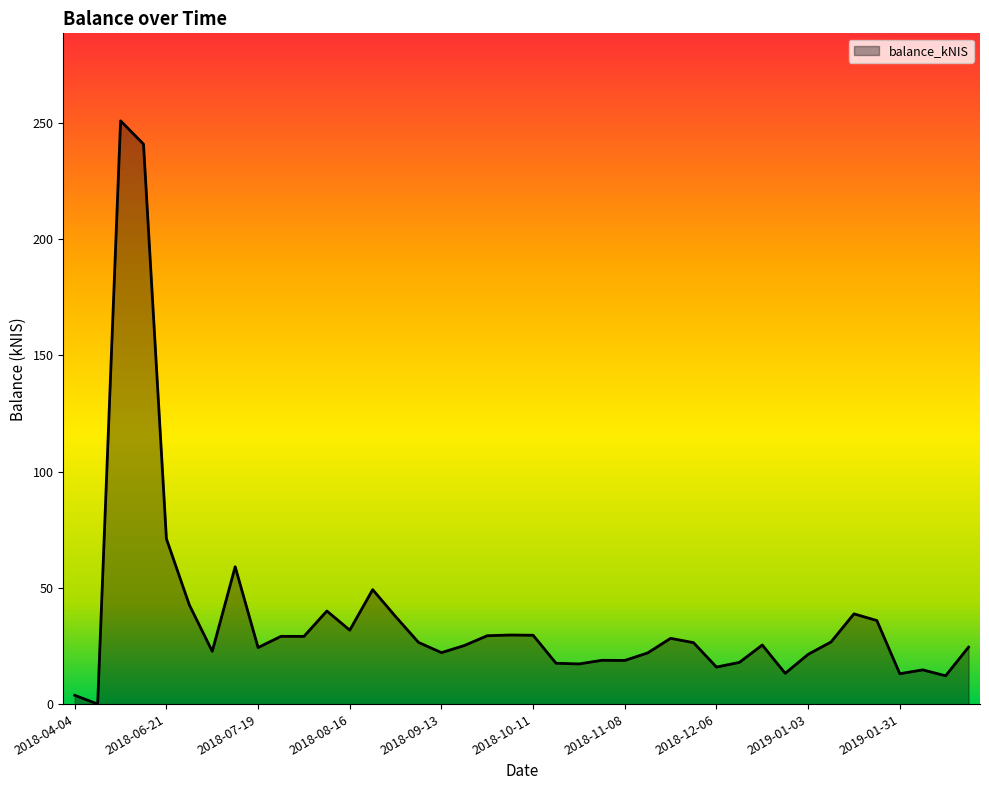

What is the maximum value shown in the chart?

250.9